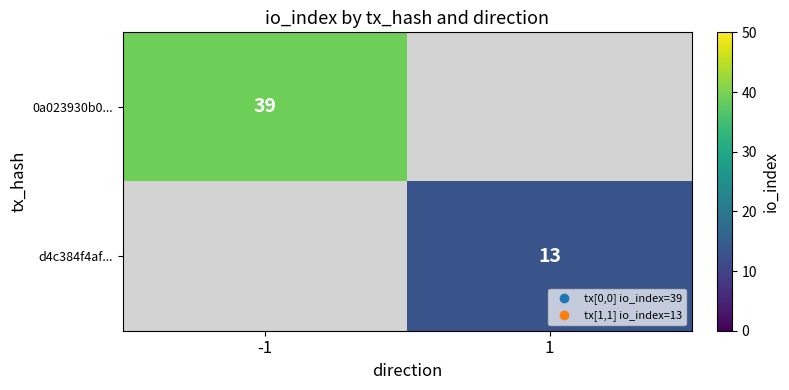

Is it true that d4c384f4af... equals 13 at 1?

True